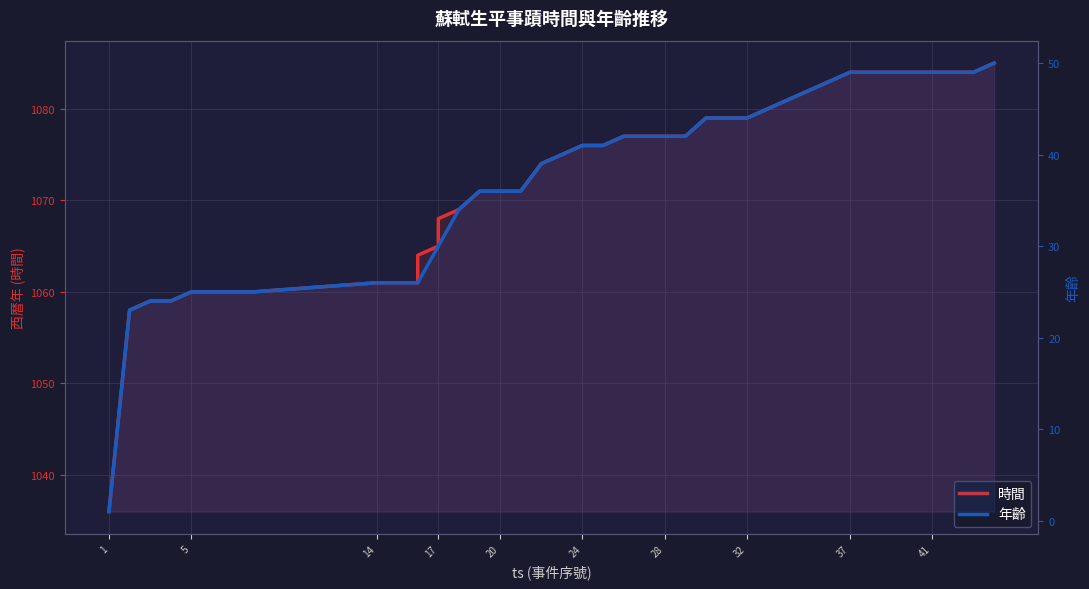

What is the difference between the maximum and minimum values in the 時間 series?

49